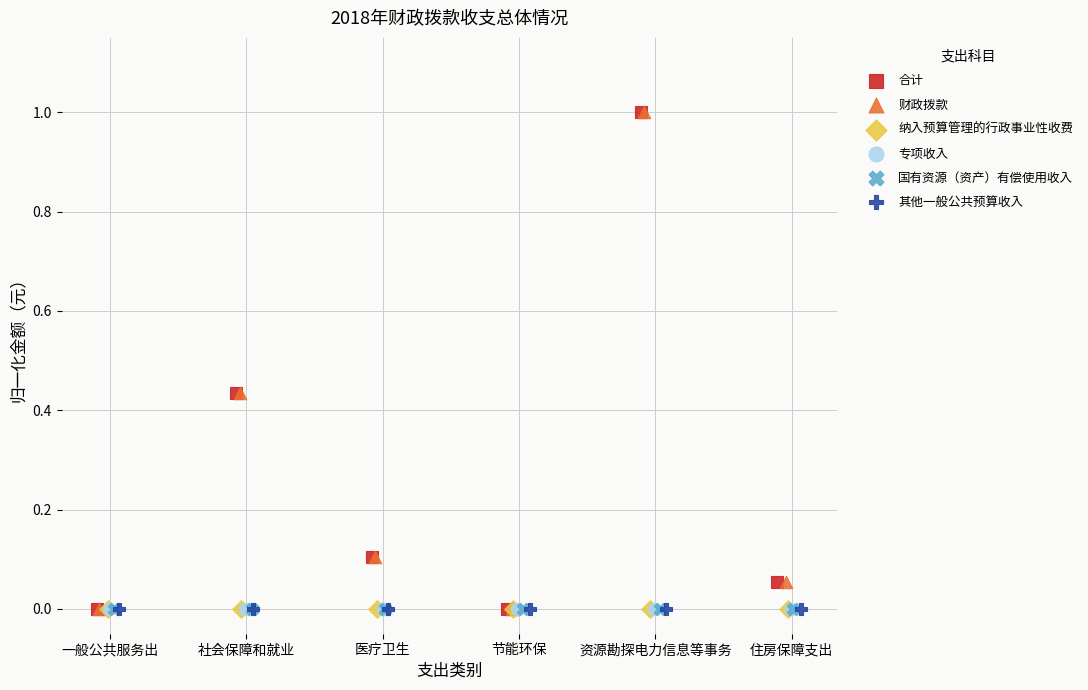

What are all the series names shown in the legend?

合计, 财政拨款, 纳入预算管理的行政事业性收费, 专项收入, 国有资源（资产）有偿使用收入, 其他一般公共预算收入